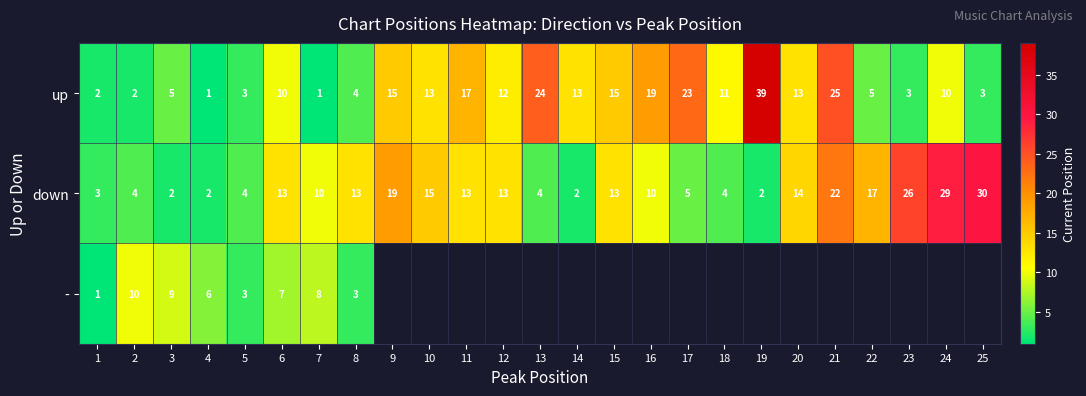

Which category has the highest value in the down series?

25